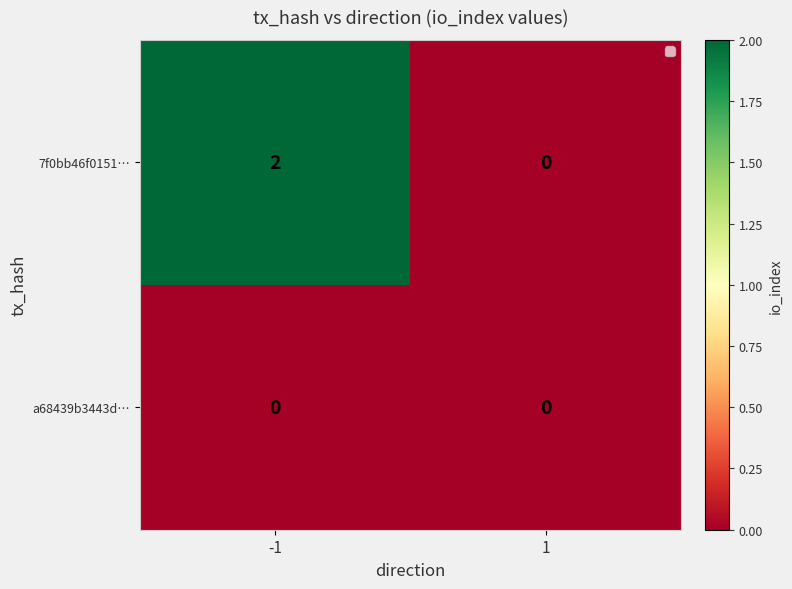

Rank the series by their maximum value, from highest to lowest.

7f0bb46f0151…, a68439b3443d…